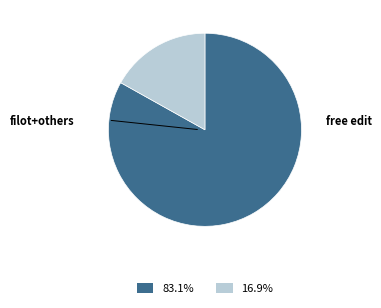

Does any single category account for the majority?

Yes